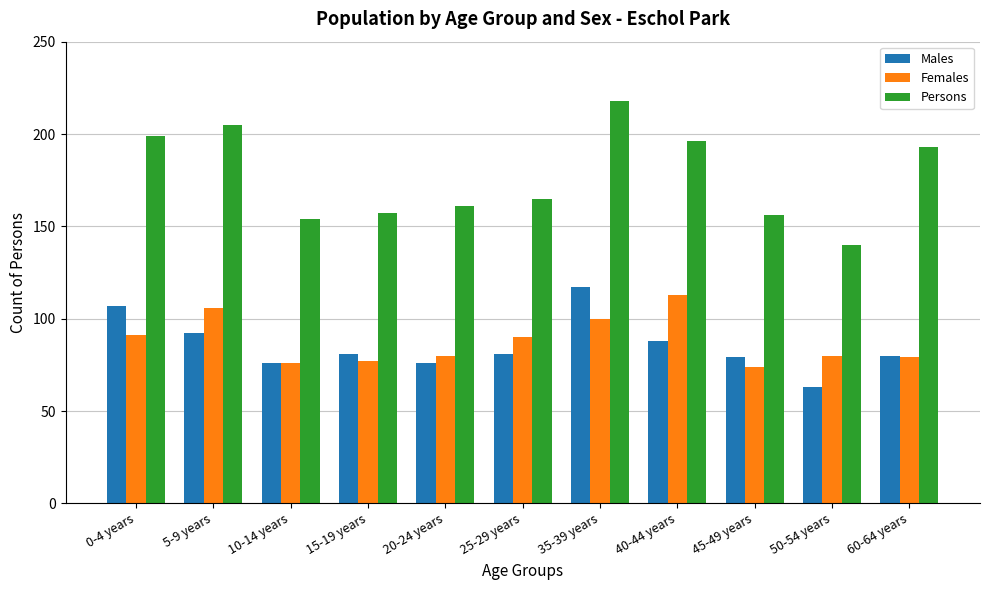

The value of Females at 10-14 years is 129. True or false?

False